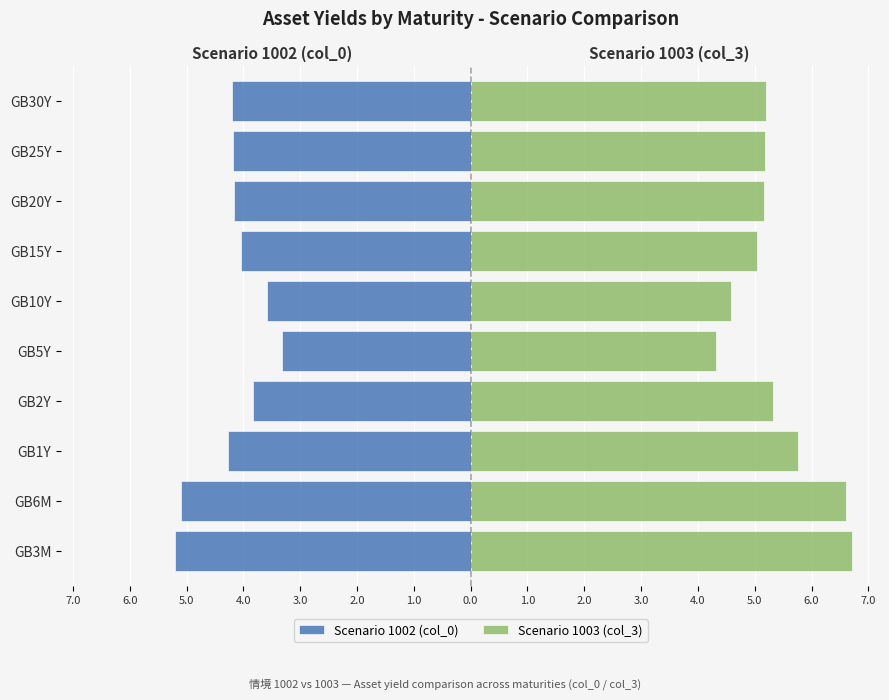

Which series has the largest total across all categories?

Scenario 1003 (col_3)